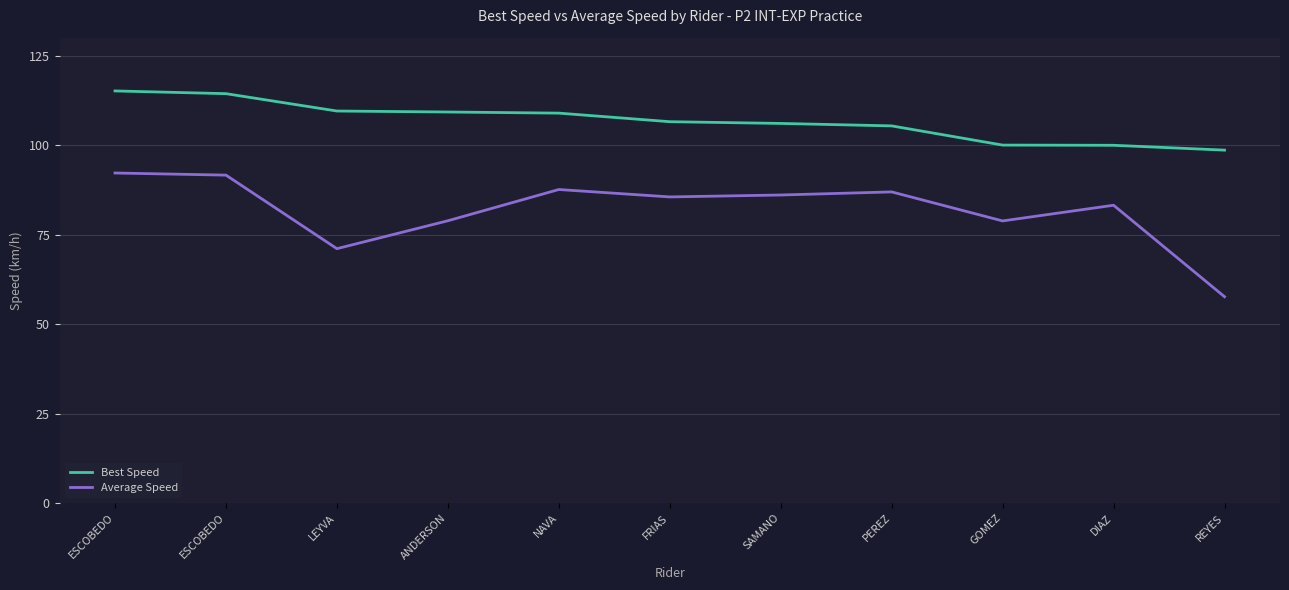

Which category has the lowest value in the Best Speed series?

REYES